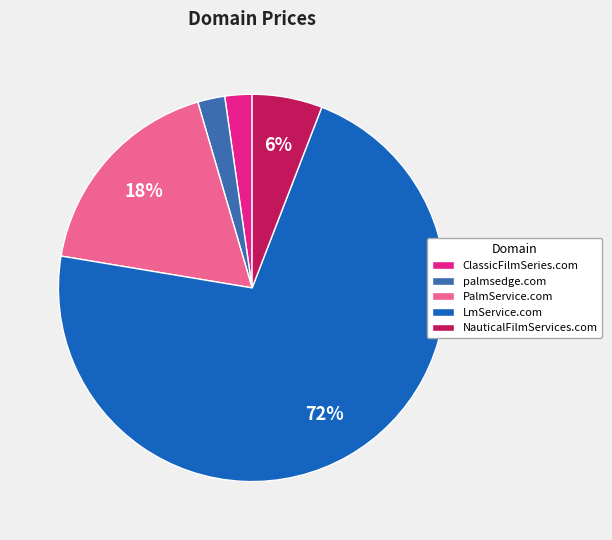

To the nearest percent, what is the difference between the ClassicFilmSeries.com and LmService.com slice percentages?

70%